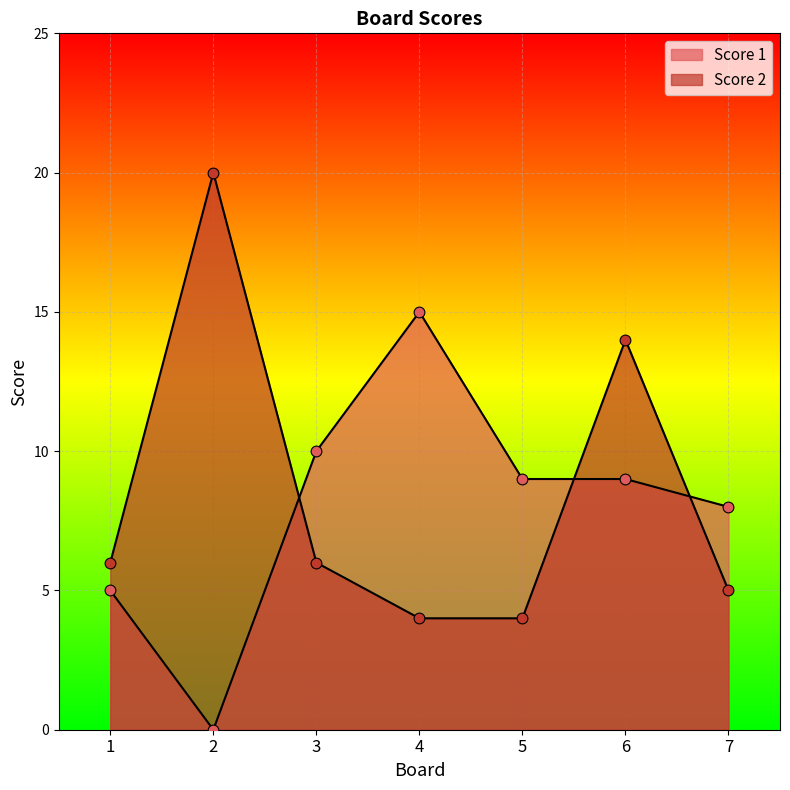

Which series contains the lowest Y value?

Score 1